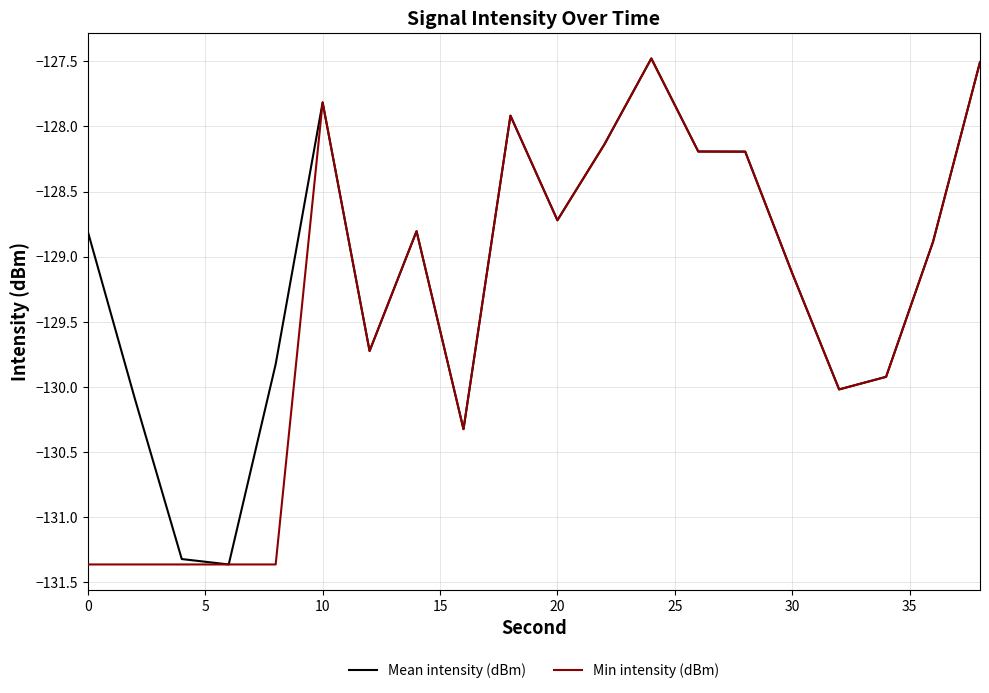

Does the chart display data point markers on the line(s)?

No